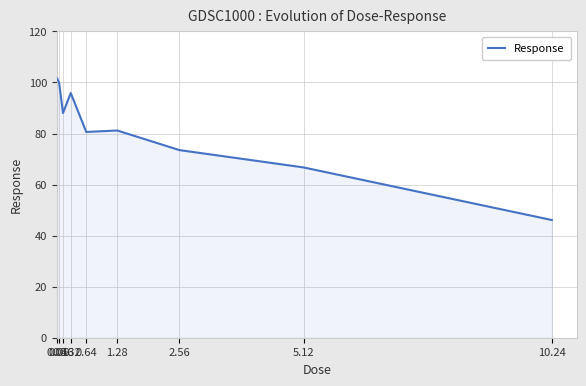

What is the maximum value shown in the chart?

101.5